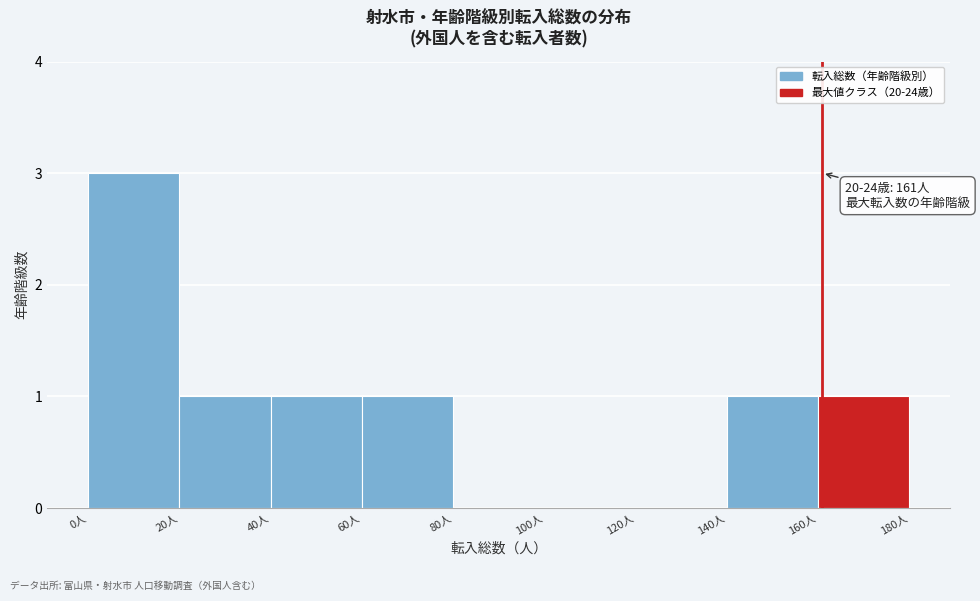

Which range on the x-axis has the tallest bar?

0 to 20